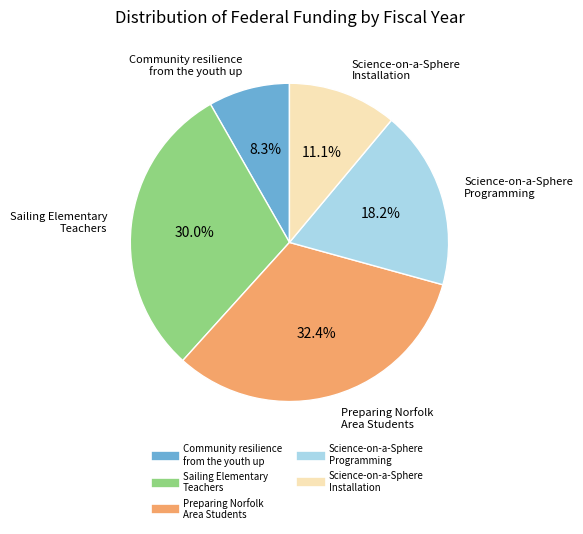

Is there any slice that represents more than half of the pie?

No